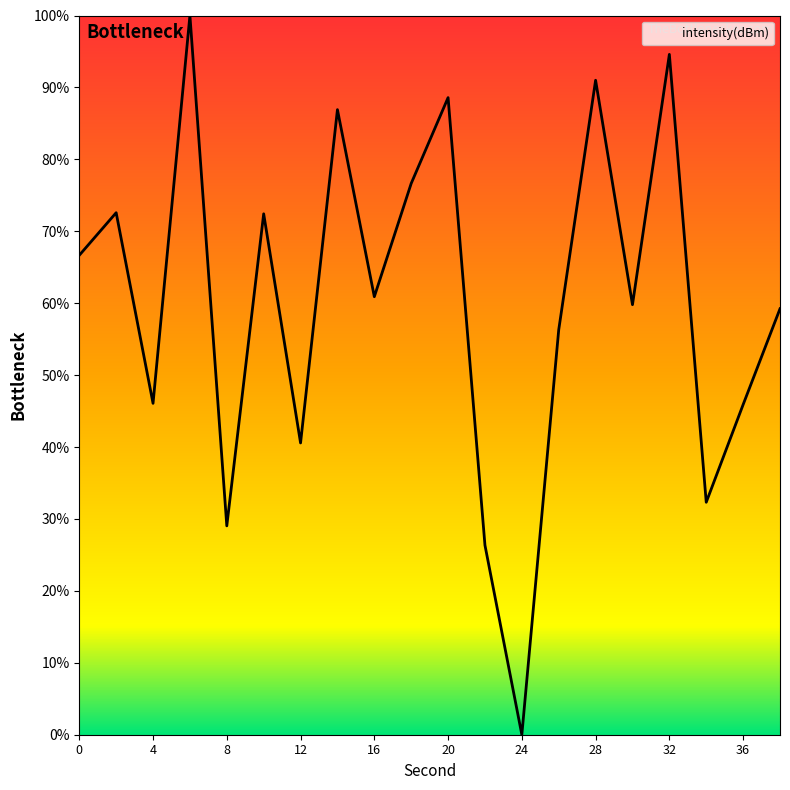

What is the difference between the maximum and minimum values?

100.0